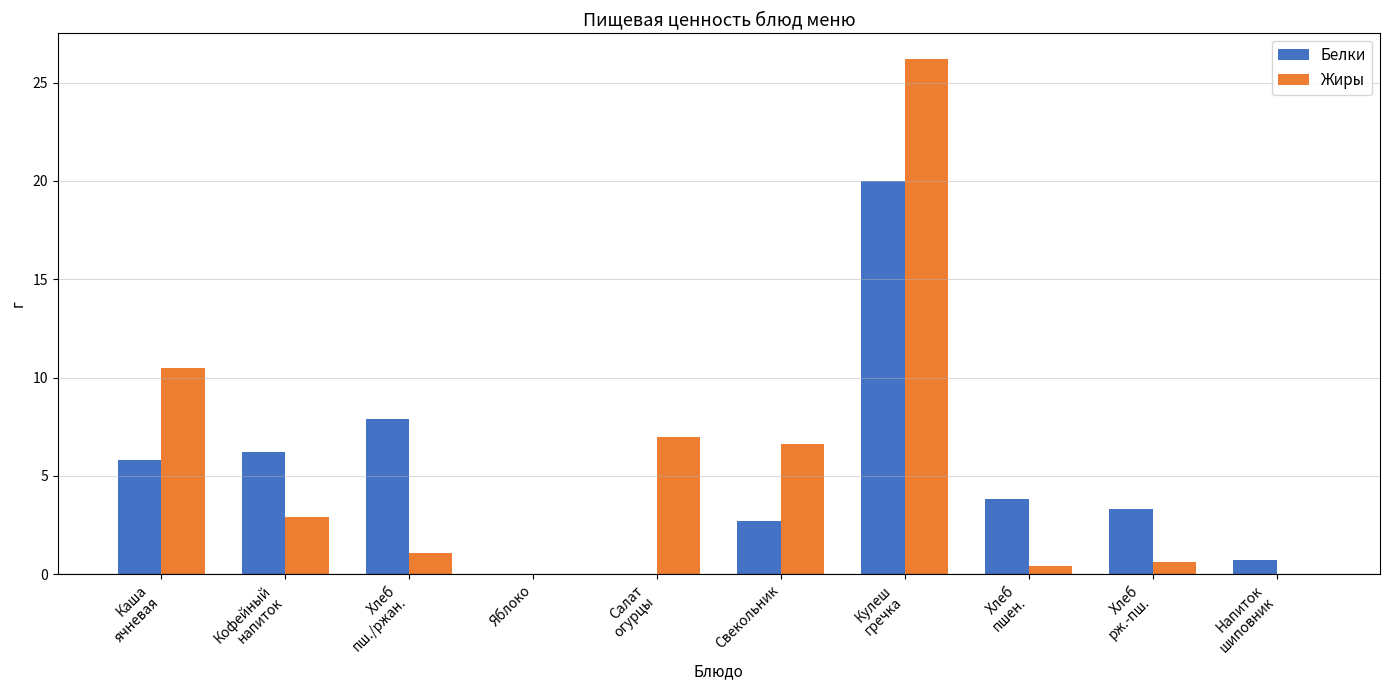

What is the sum of the Белки values at Каша
ячневая and Кофейный
напиток?

12.0